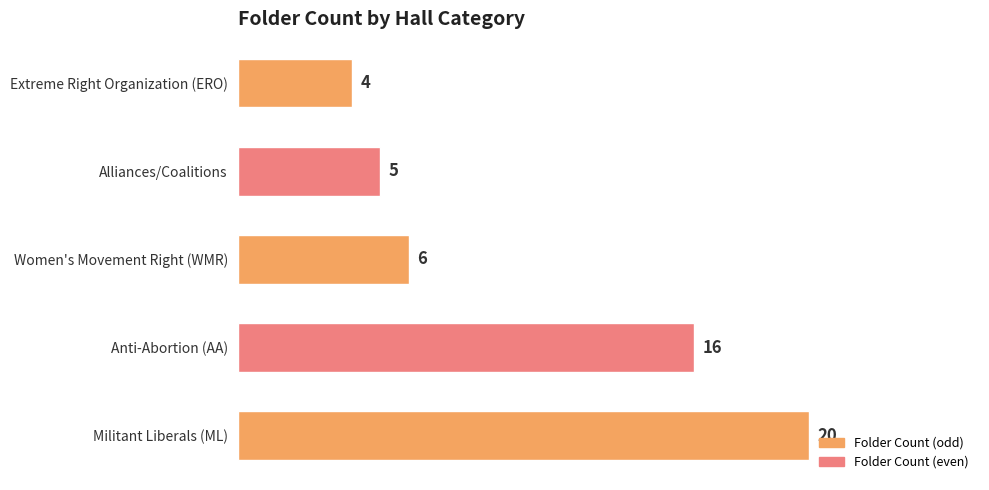

The chart shows a value of 4 at Extreme Right Organization (ERO). True or false?

True